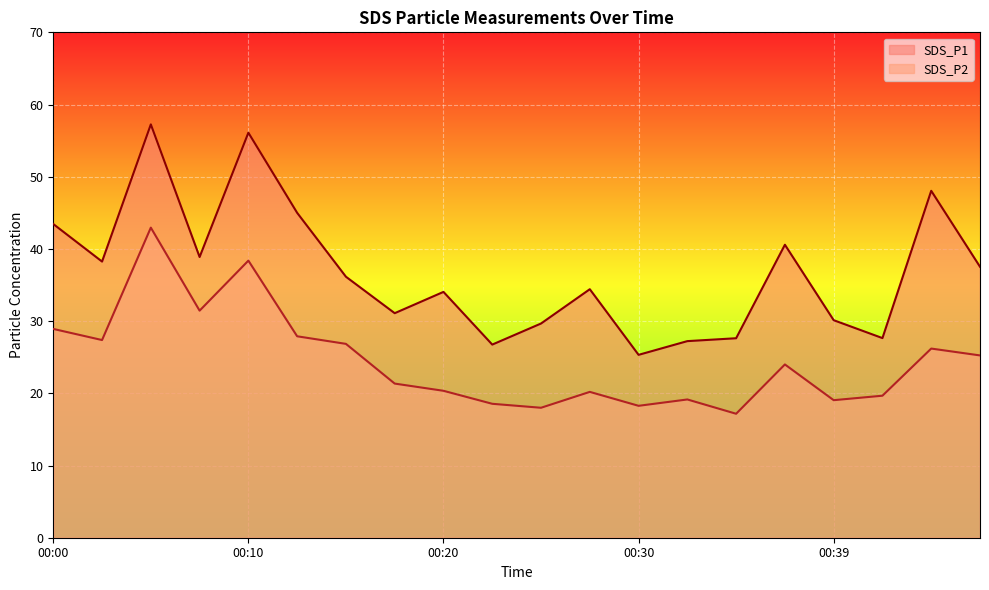

What value does the SDS_P1 series have at 00:34?

27.6